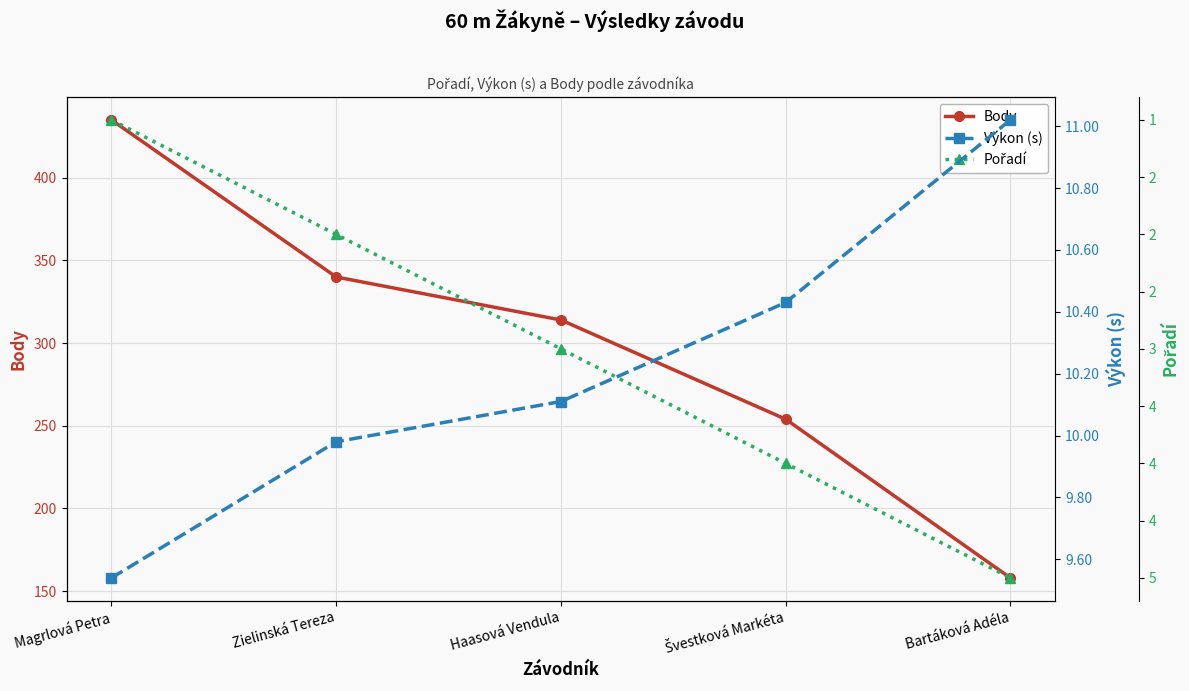

What is the average value of the Body series?

300